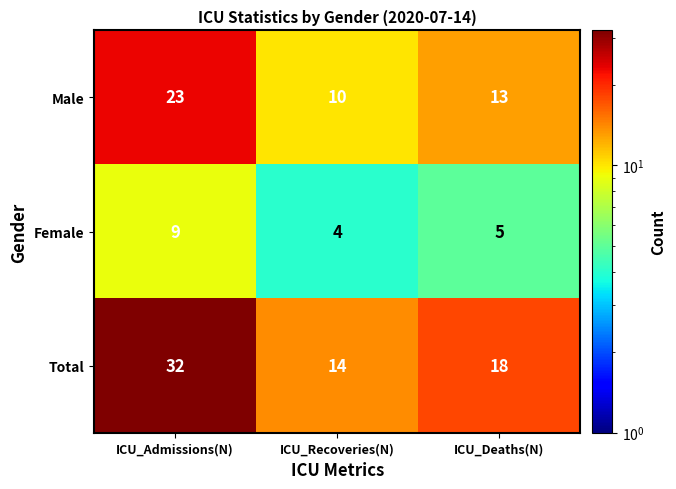

At how many categories does at least one series exceed 20?

1